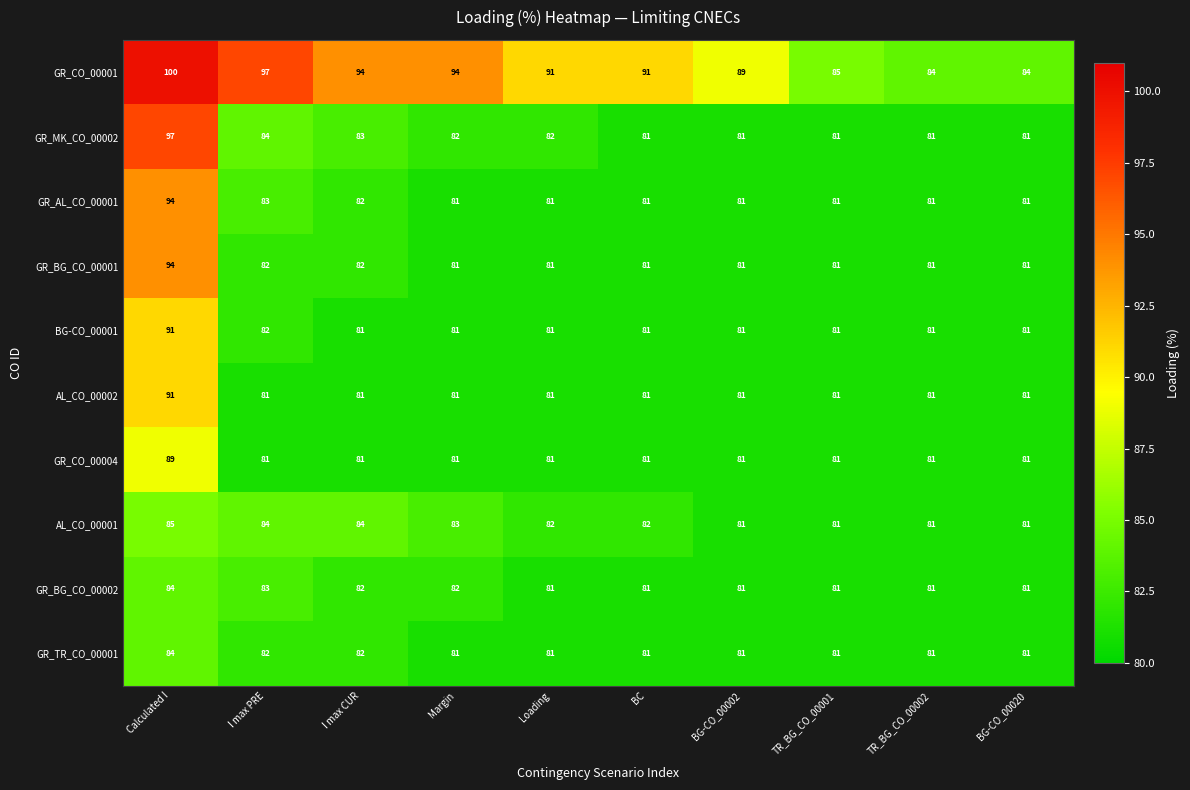

What is the greatest value displayed?

100